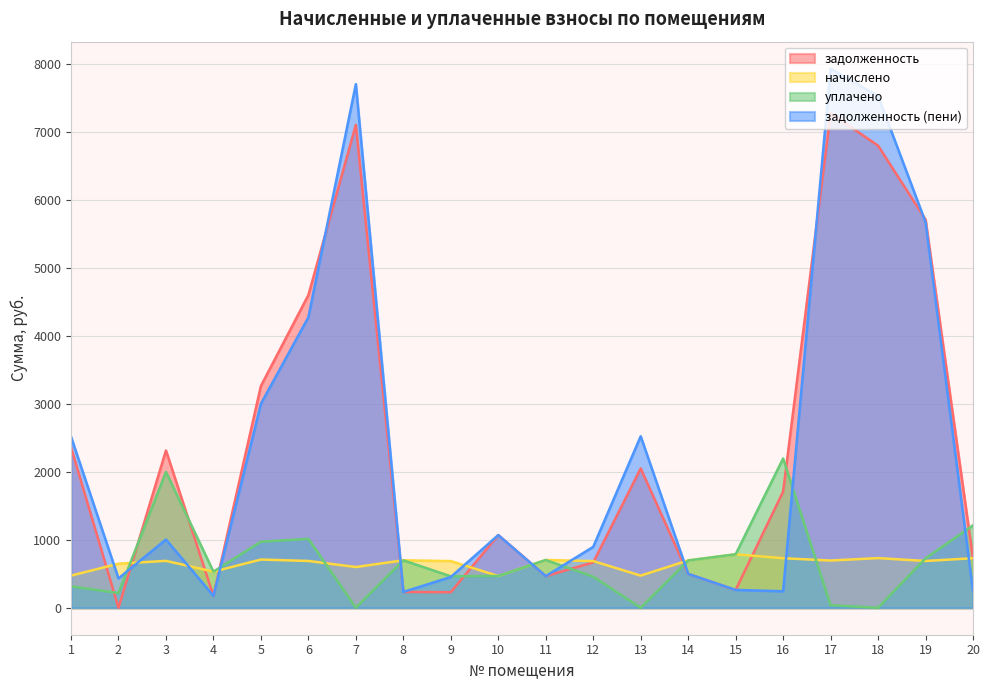

What is the minimum value for начислено?

466.6